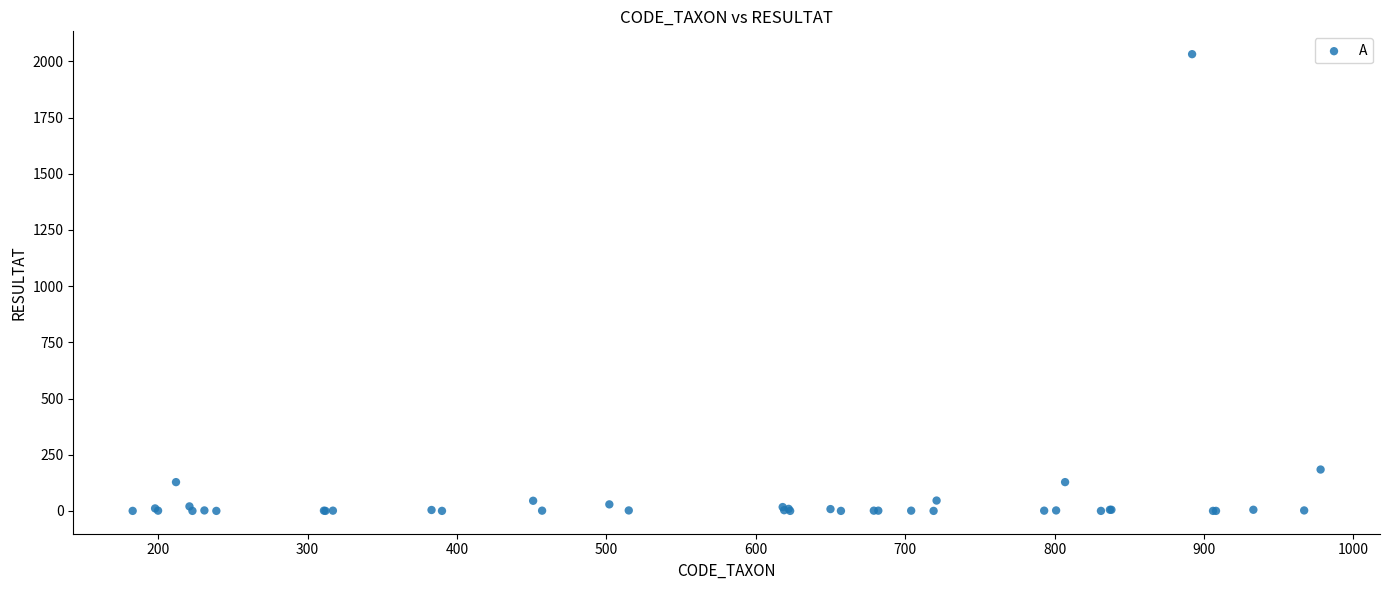

What Y value in the scatter plot is closest to 1016?

184